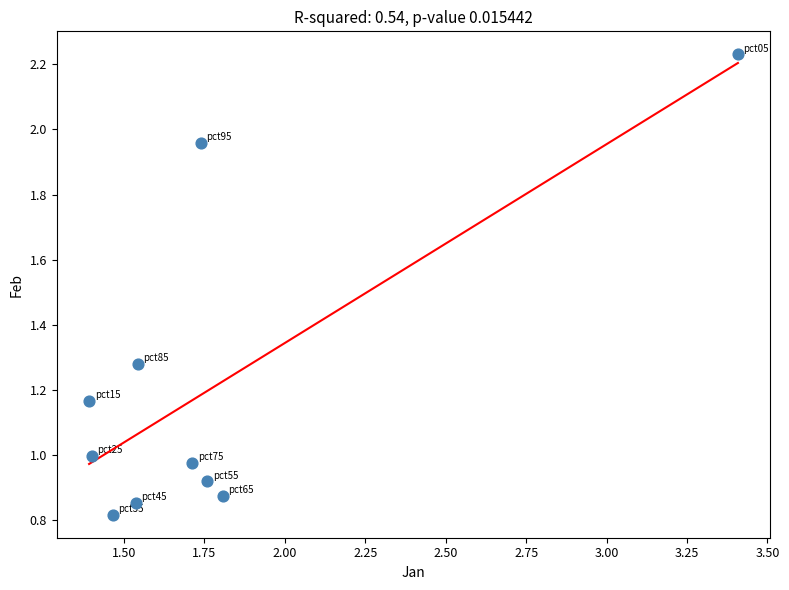

What is the range of Y values (max minus min)?

1.4